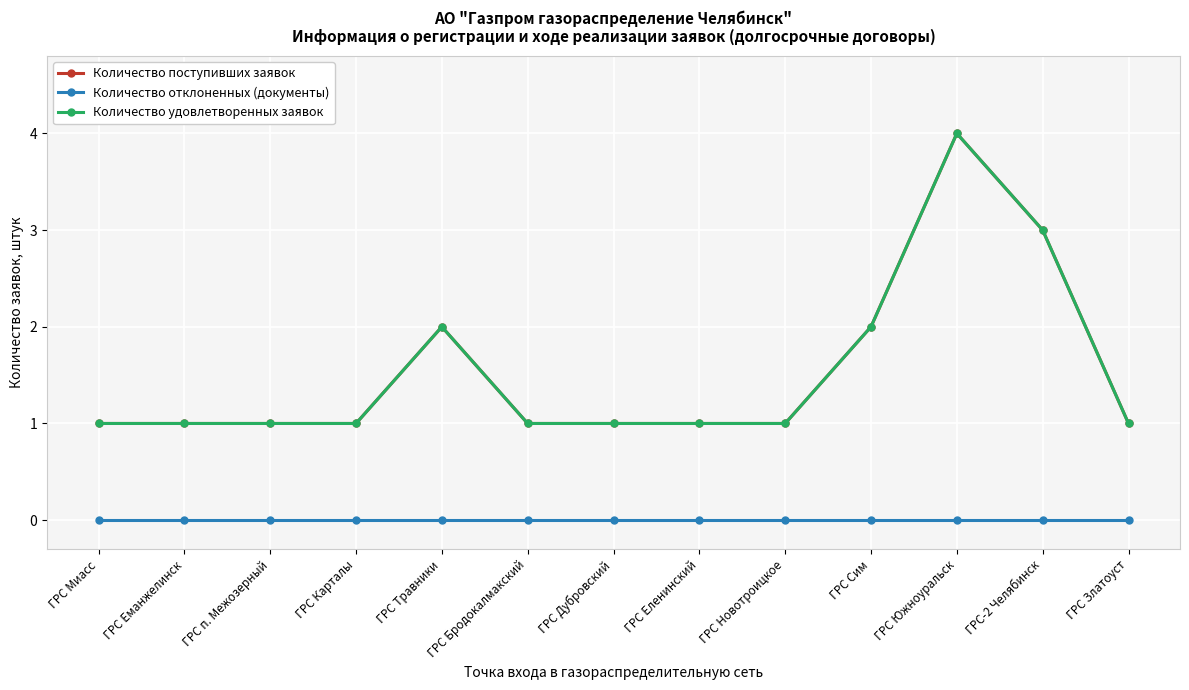

Which series has the largest total across all categories?

Количество поступивших заявок